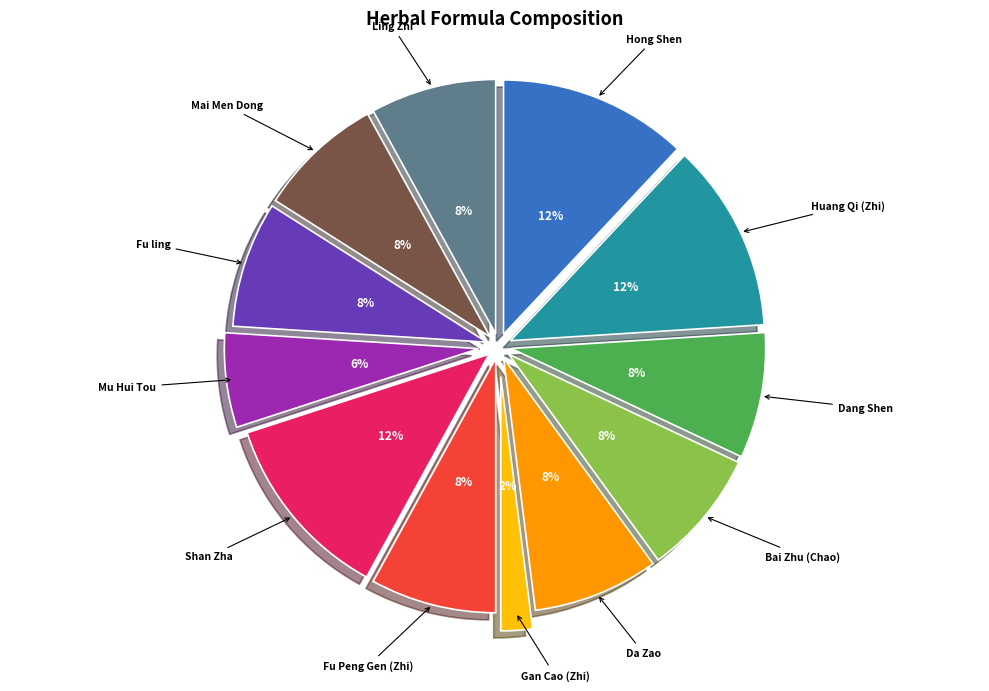

To the nearest percent, what is the average slice percentage?

8%